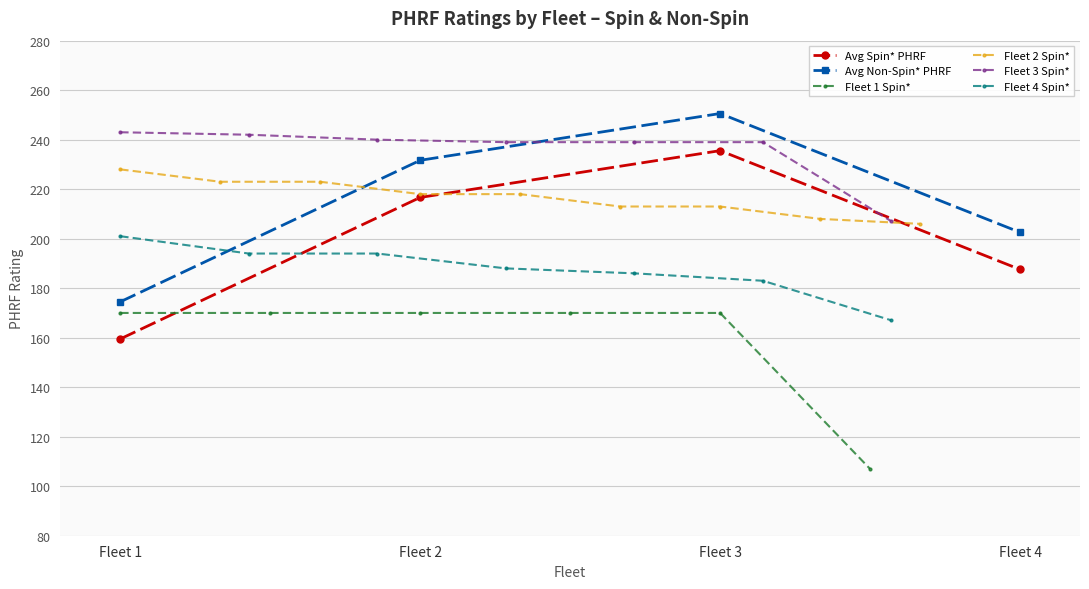

What is the value of the Avg Non-Spin* PHRF point at the 1st from the left?

174.5